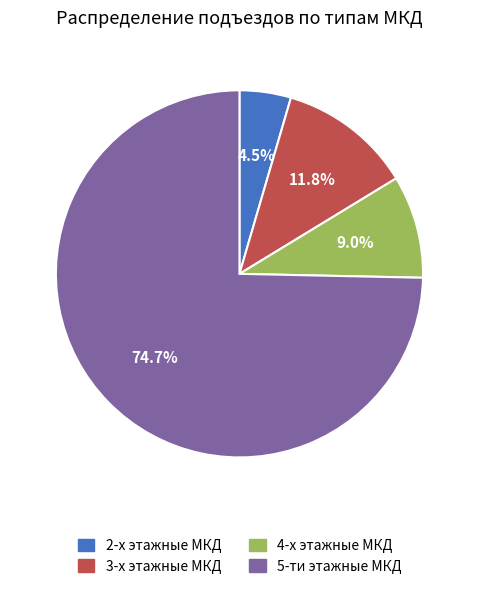

Rank the categories by value from lowest to highest.

2-х этажные МКД, 4-х этажные МКД, 3-х этажные МКД, 5-ти этажные МКД